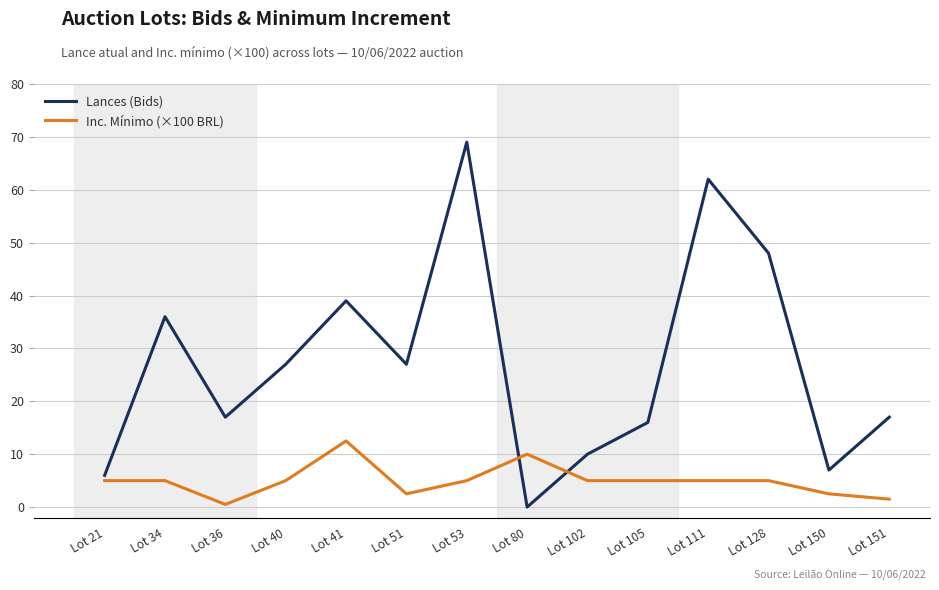

Where do Inc. Mínimo (×100 BRL) and Lances (Bids) first cross each other?

Lot 53 and Lot 80